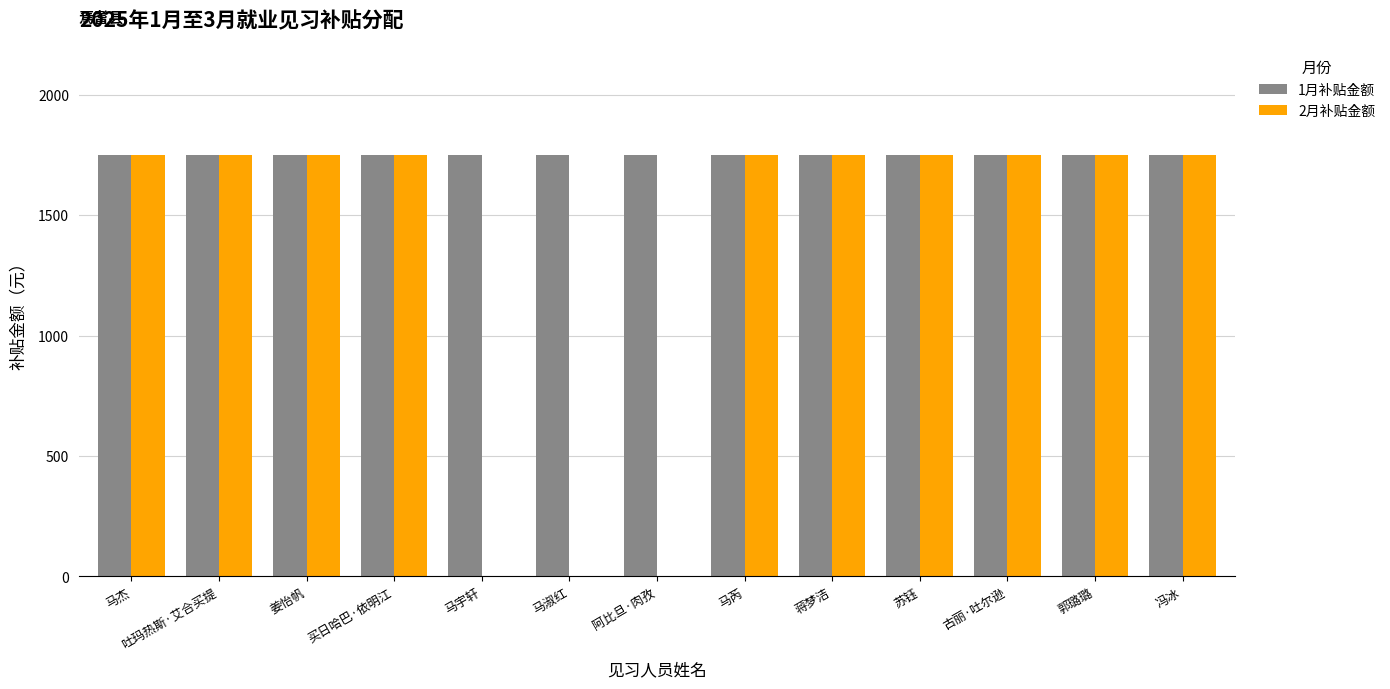

The 1月补贴金额 series shows 1750 at 马宇轩. True or false?

True